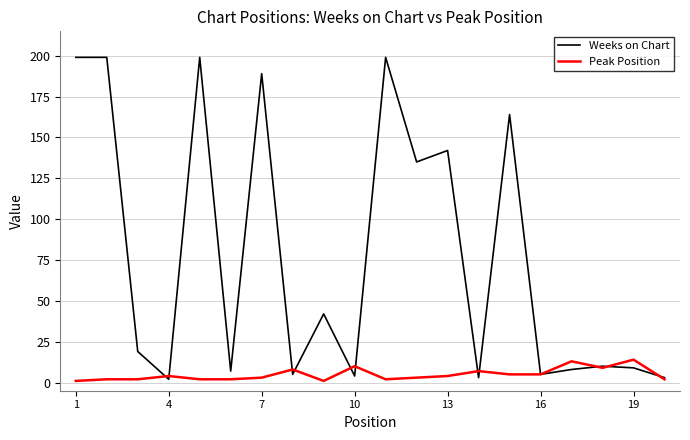

Reading right to left, transcribe all the data shown in this chart.

Weeks on Chart: 3	9	10	8	5	164	3	142	135	199	4	42	5	189	7	199	2	19	199	199
Peak Position: 2	14	9	13	5	5	7	4	3	2	10	1	8	3	2	2	4	2	2	1